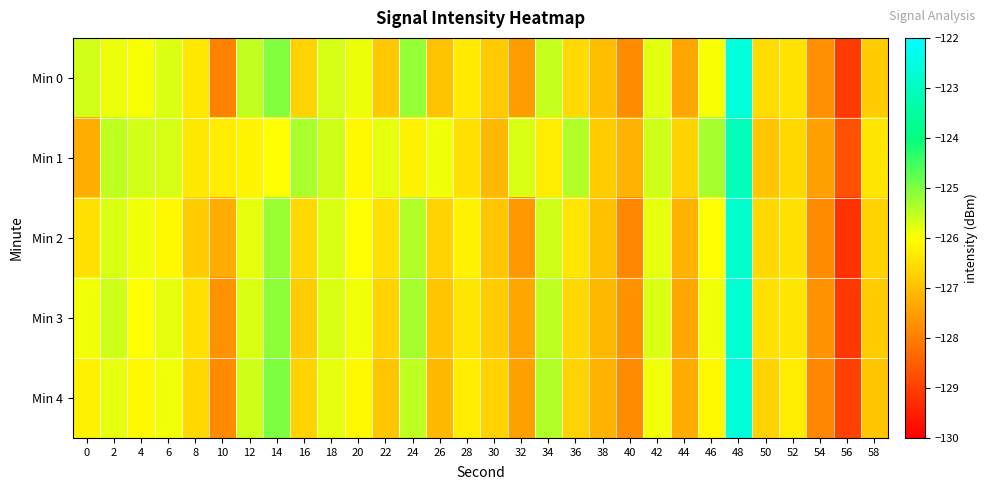

What is the difference between the highest and lowest values at 10?

1.6